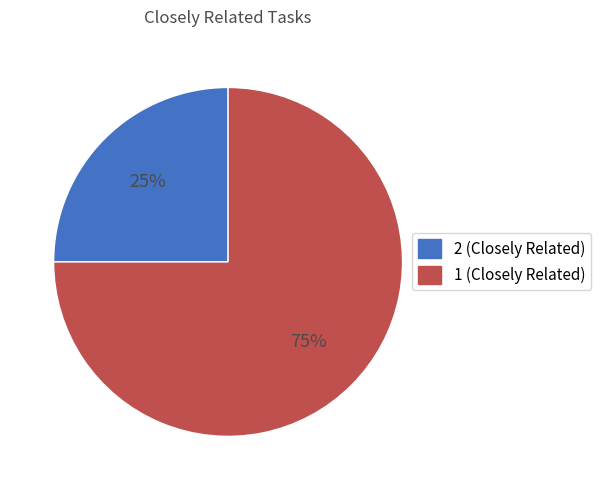

Is there any slice that represents more than half of the pie?

Yes